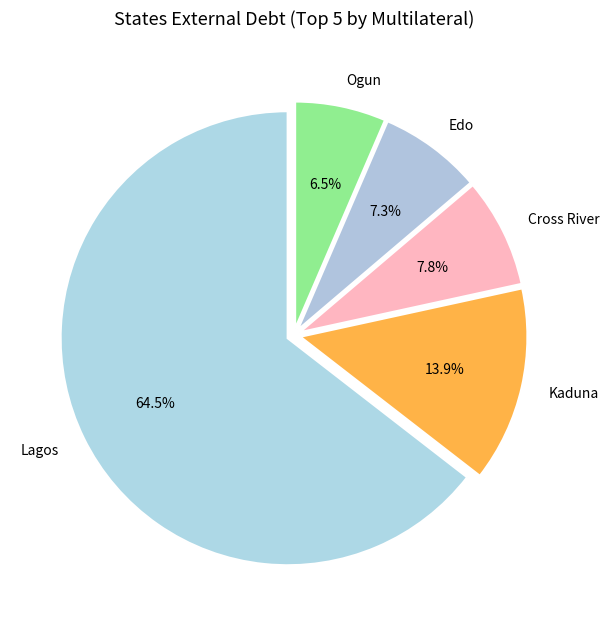

To the nearest percent, what is the difference between the largest and smallest slice percentages?

58%